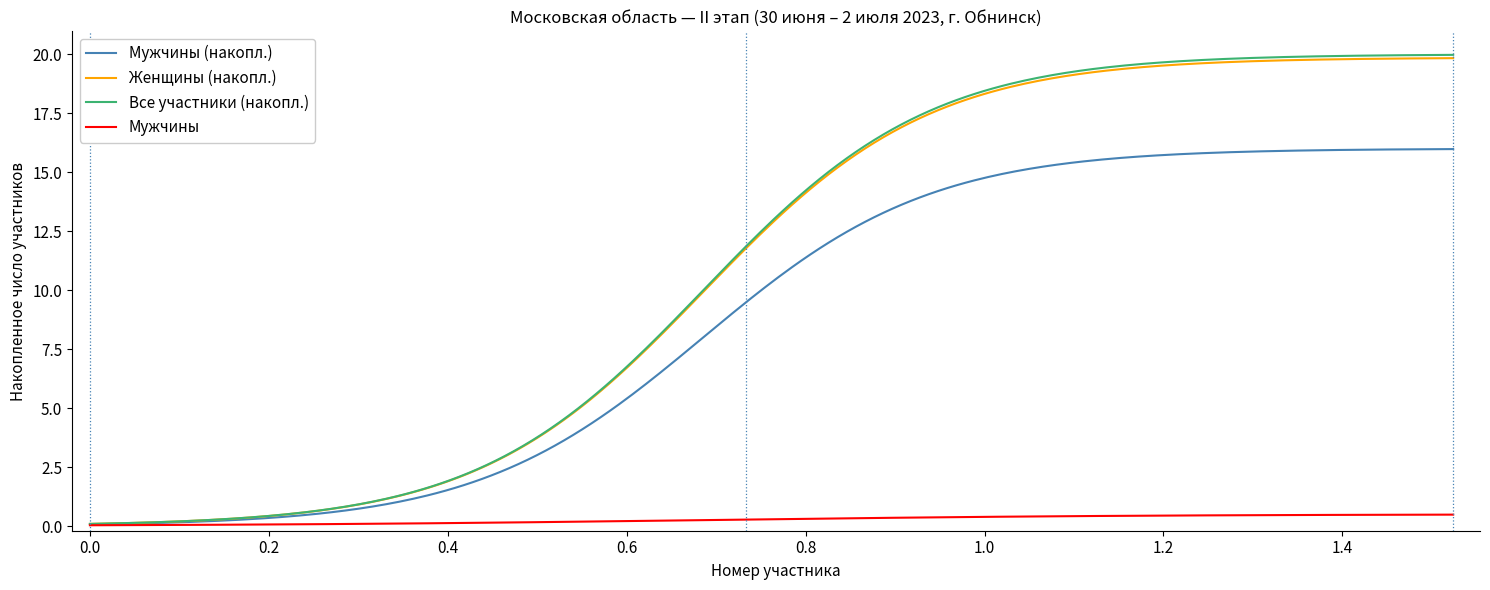

What is the maximum value for Женщины (накопл.)?

19.8